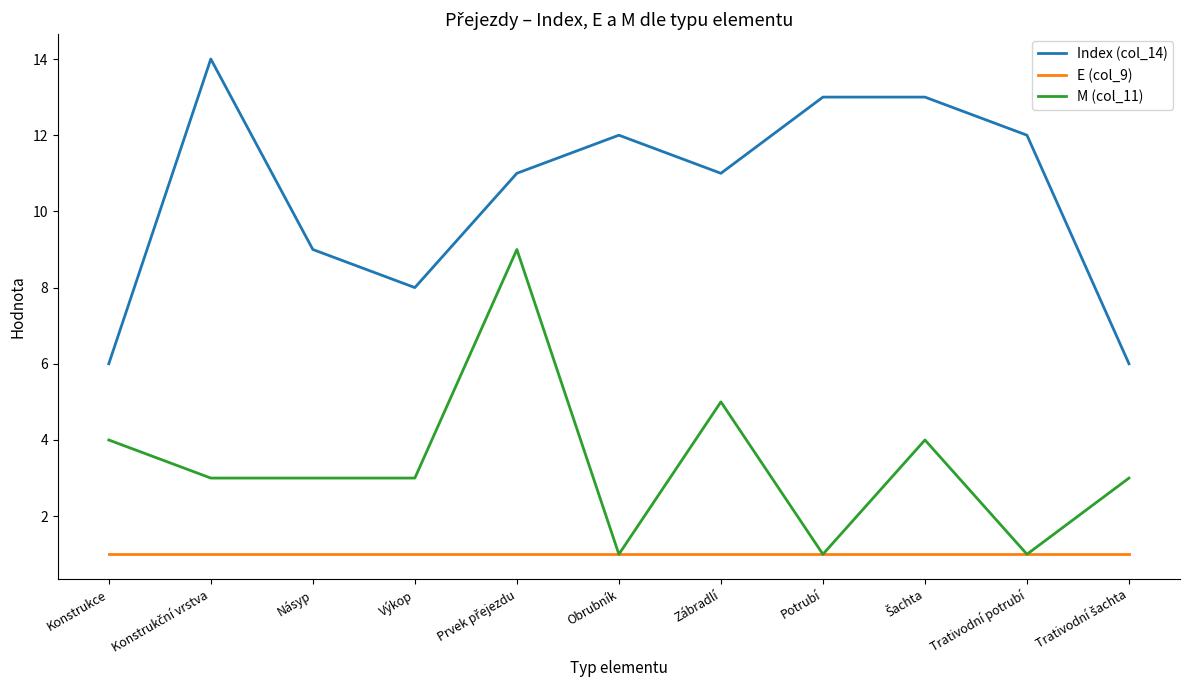

Rank the series by their maximum value, from lowest to highest.

E (col_9), M (col_11), Index (col_14)